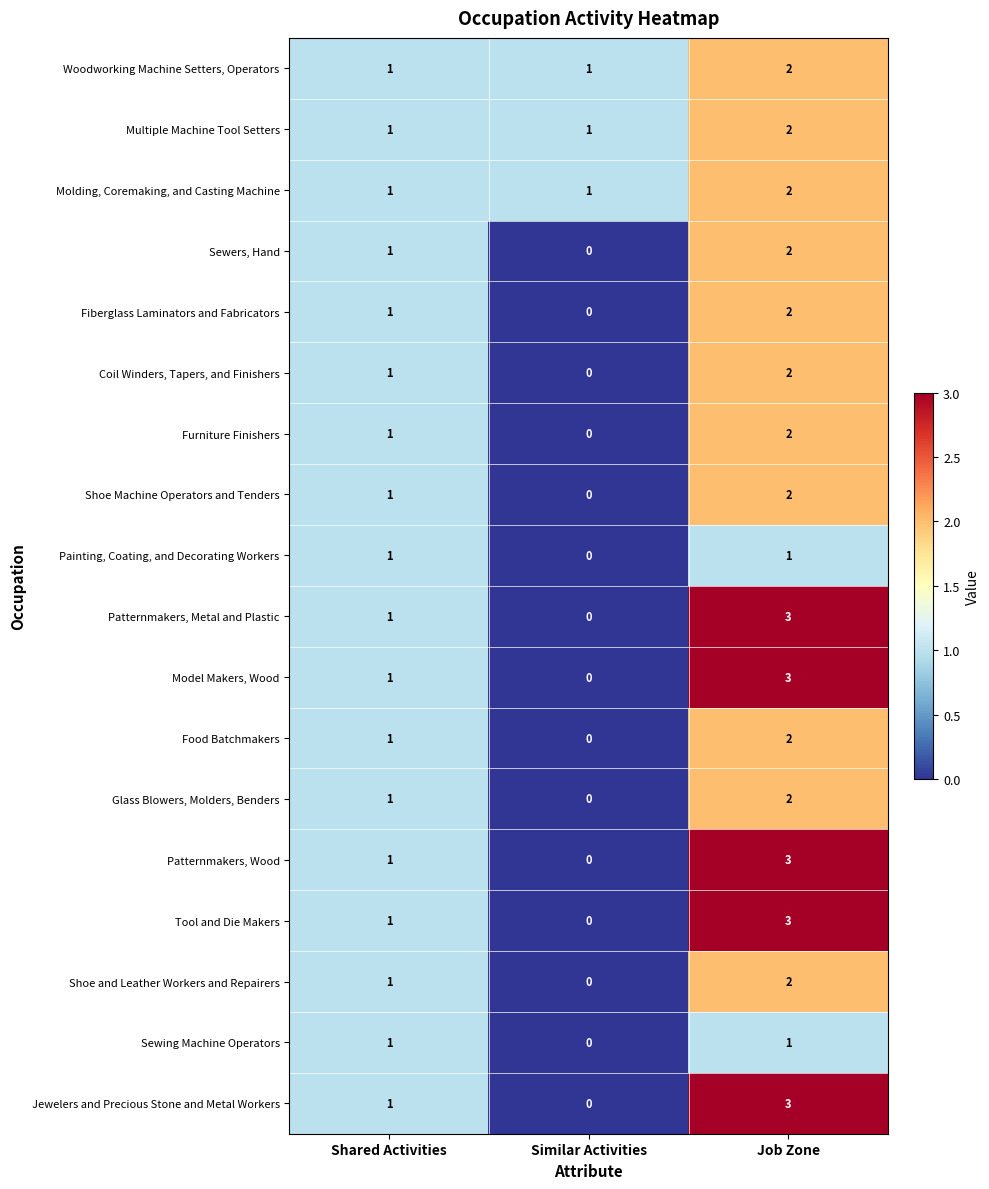

The Glass Blowers, Molders, Benders series shows 0 at Shared Activities. True or false?

False